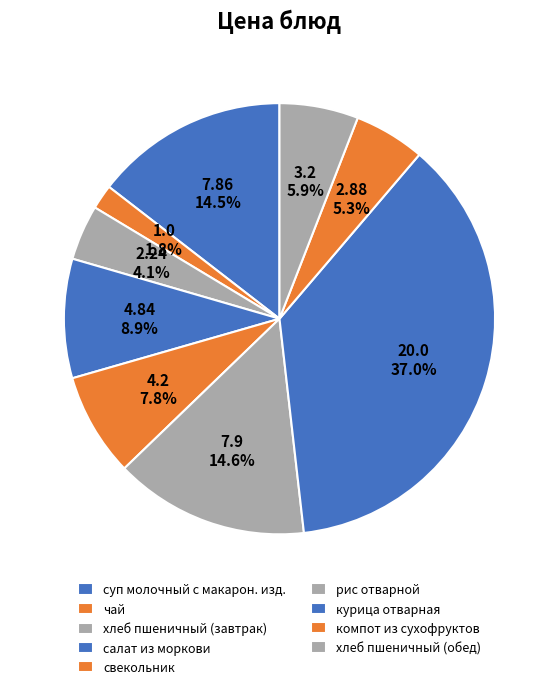

How many slices are in this pie chart?

9